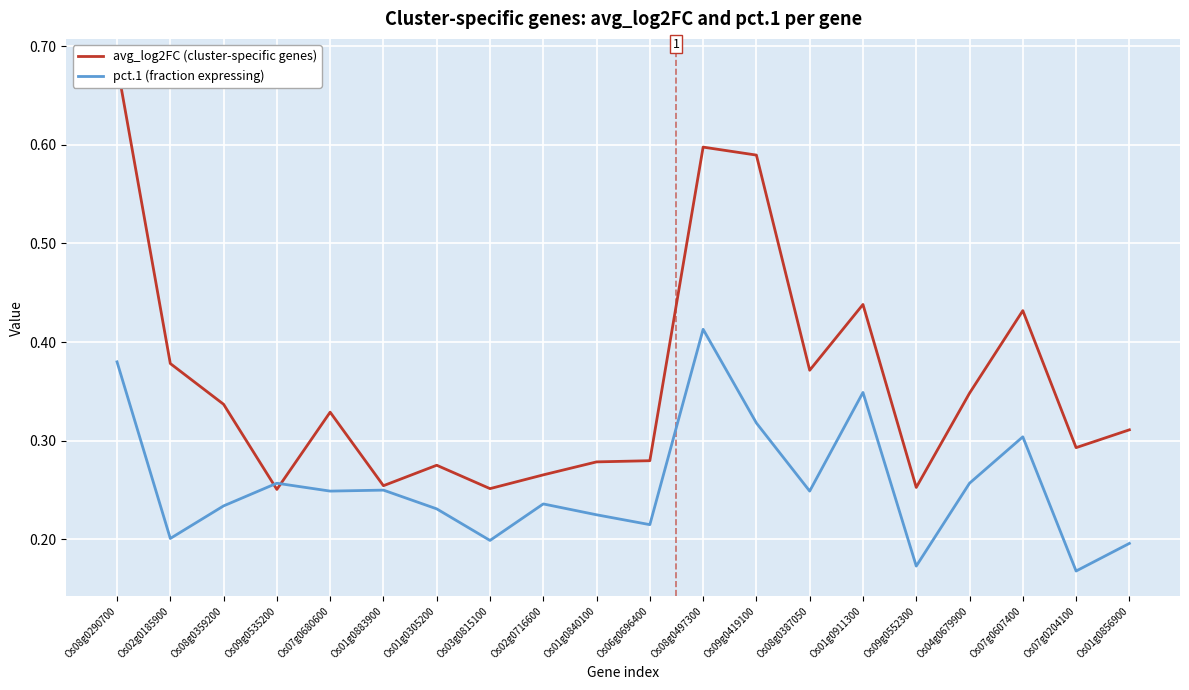

What is the total value across all series at Os01g0883900?

0.5